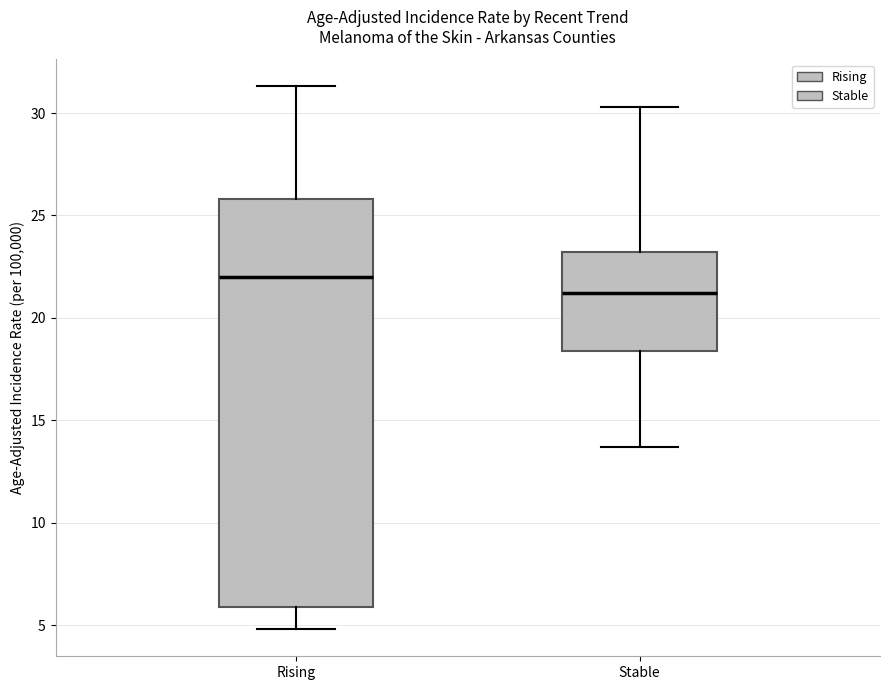

Reading left to right, transcribe this box plot: for each box, give where its median line is, the range the box spans, and where its two whiskers end, as read against the y-axis. The values are not printed on the chart, so give them approximately, as read against the axis.

Rising: median 22.0, box 6.0 to 26.0, whiskers 5.0 to 31.5
Stable: median 21.0, box 18.5 to 23.0, whiskers 13.5 to 30.5